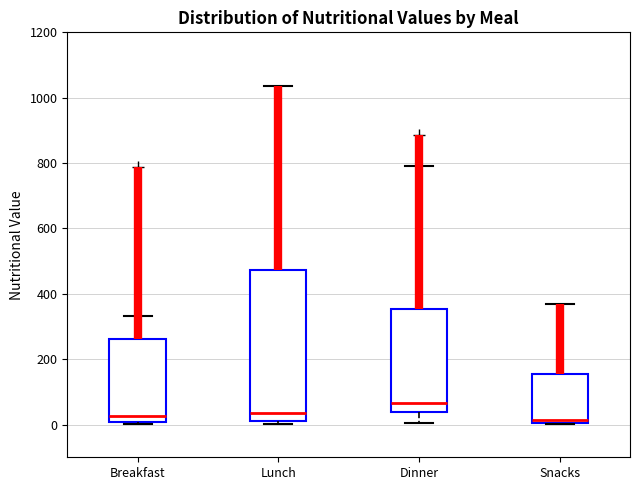

Where does the upper whisker of the box for Lunch end on the y-axis? The values are not printed on the chart, so give them approximately, as read against the axis.

1040